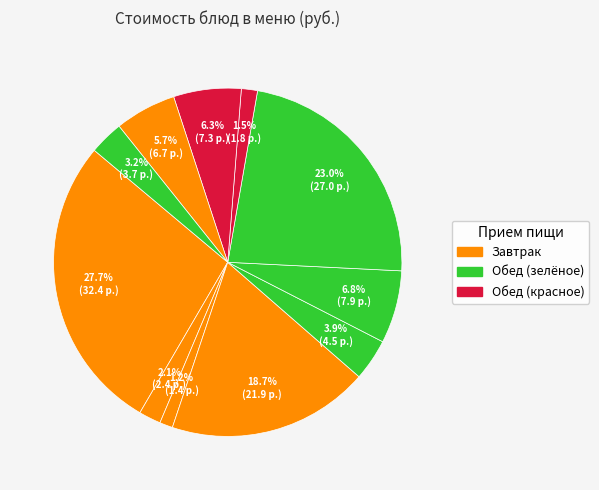

How many segments does this pie chart have?

11